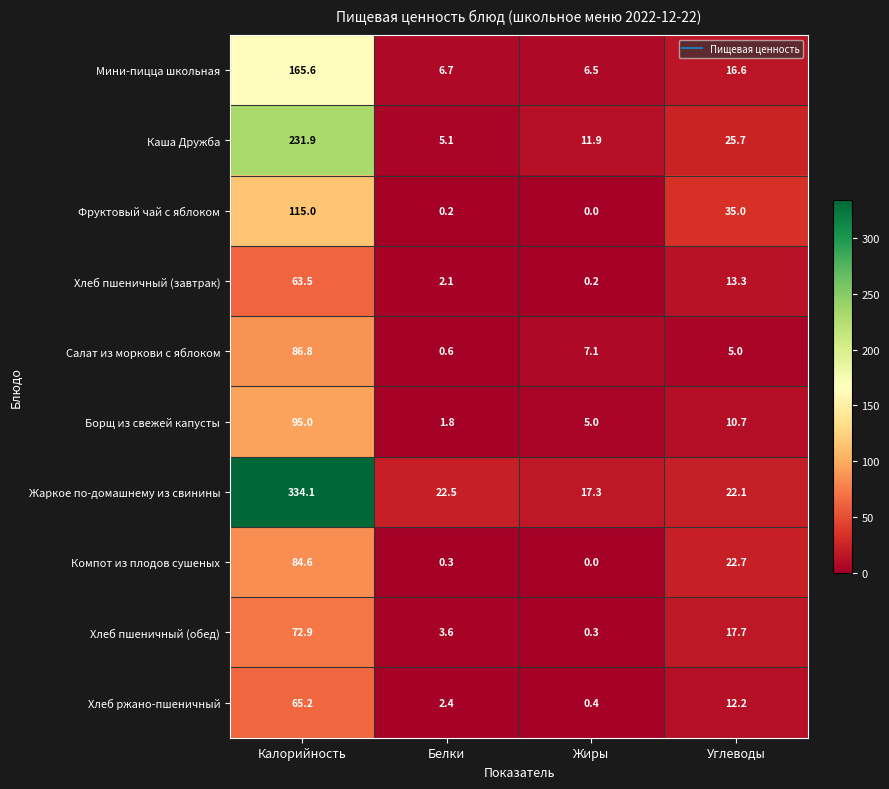

What value does the Компот из плодов сушеных series have at Углеводы?

22.7